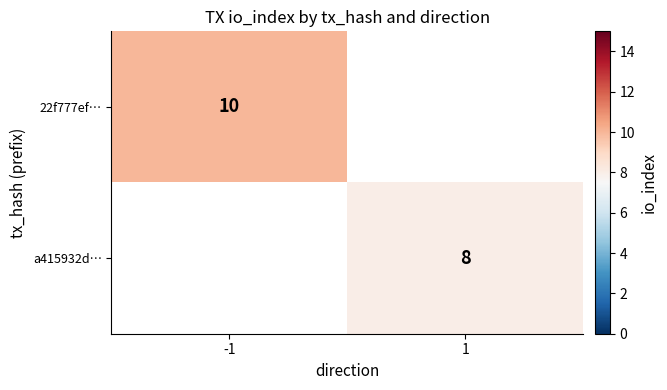

True or false: a415932d… has a value of 4 at 1.

False